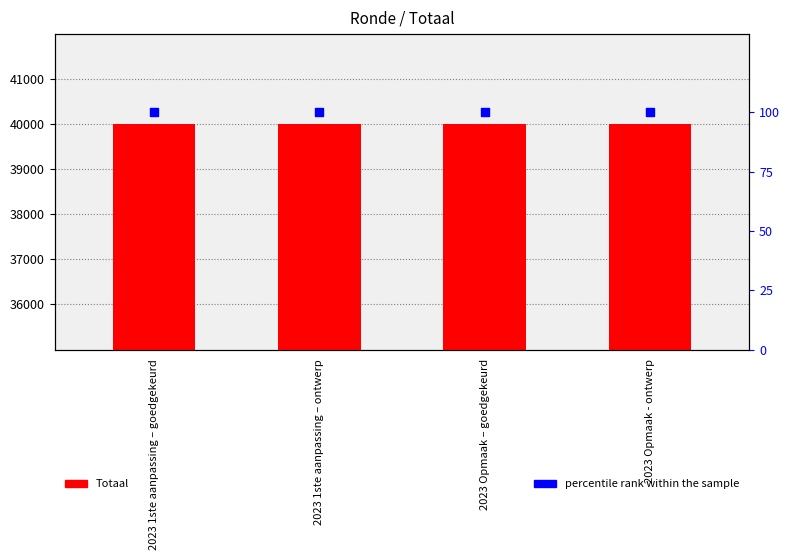

Which series has the largest Y range (max minus min)?

Totaal